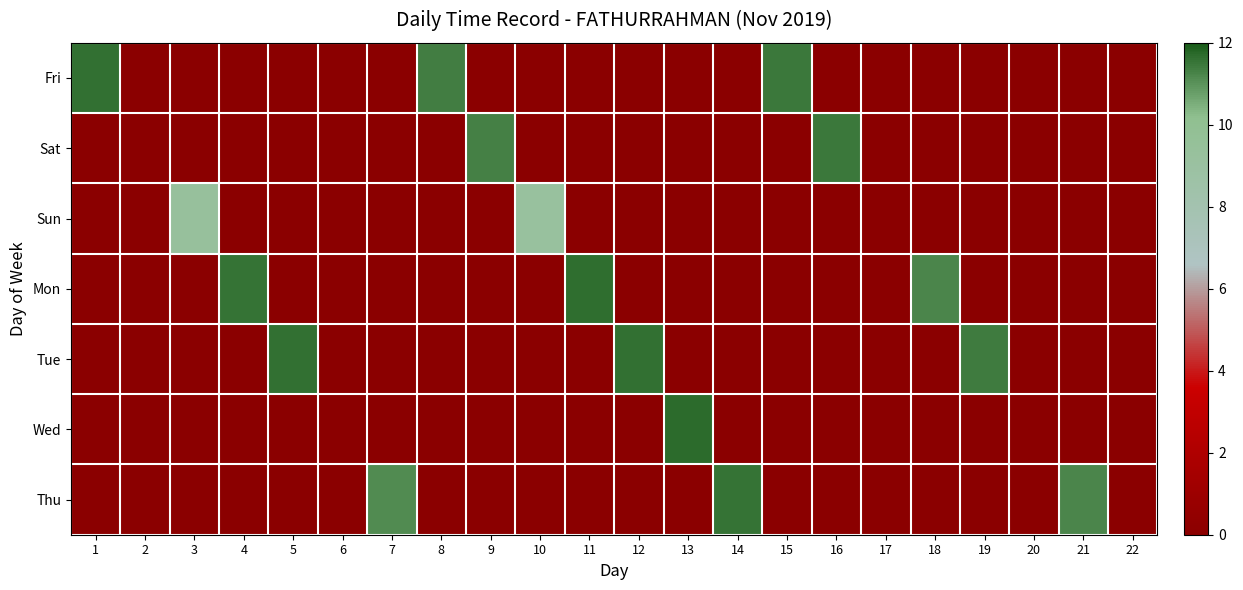

Reading left to right, what are all the values shown in this chart?

Fri: 1=11.6	2=0.0	3=0.0	4=0.0	5=0.0	6=0.0	7=0.0	8=11.4	9=0.0	10=0.0	11=0.0	12=0.0	13=0.0	14=0.0	15=11.5	16=0.0	17=0.0	18=0.0	19=0.0	20=0.0	21=0.0	22=0.0
Sat: 1=0.0	2=0.0	3=0.0	4=0.0	5=0.0	6=0.0	7=0.0	8=0.0	9=11.3	10=0.0	11=0.0	12=0.0	13=0.0	14=0.0	15=0.0	16=11.5	17=0.0	18=0.0	19=0.0	20=0.0	21=0.0	22=0.0
Sun: 1=0.0	2=0.0	3=9.3	4=0.0	5=0.0	6=0.0	7=0.0	8=0.0	9=0.0	10=9.2	11=0.0	12=0.0	13=0.0	14=0.0	15=0.0	16=0.0	17=0.0	18=0.0	19=0.0	20=0.0	21=0.0	22=0.0
Mon: 1=0.0	2=0.0	3=0.0	4=11.5	5=0.0	6=0.0	7=0.0	8=0.0	9=0.0	10=0.0	11=11.7	12=0.0	13=0.0	14=0.0	15=0.0	16=0.0	17=0.0	18=11.2	19=0.0	20=0.0	21=0.0	22=0.0
Tue: 1=0.0	2=0.0	3=0.0	4=0.0	5=11.6	6=0.0	7=0.0	8=0.0	9=0.0	10=0.0	11=0.0	12=11.6	13=0.0	14=0.0	15=0.0	16=0.0	17=0.0	18=0.0	19=11.4	20=0.0	21=0.0	22=0.0
Wed: 1=0.0	2=0.0	3=0.0	4=0.0	5=0.0	6=0.0	7=0.0	8=0.0	9=0.0	10=0.0	11=0.0	12=0.0	13=11.7	14=0.0	15=0.0	16=0.0	17=0.0	18=0.0	19=0.0	20=0.0	21=0.0	22=0.0
Thu: 1=0.0	2=0.0	3=0.0	4=0.0	5=0.0	6=0.0	7=11.2	8=0.0	9=0.0	10=0.0	11=0.0	12=0.0	13=0.0	14=11.5	15=0.0	16=0.0	17=0.0	18=0.0	19=0.0	20=0.0	21=11.2	22=0.0